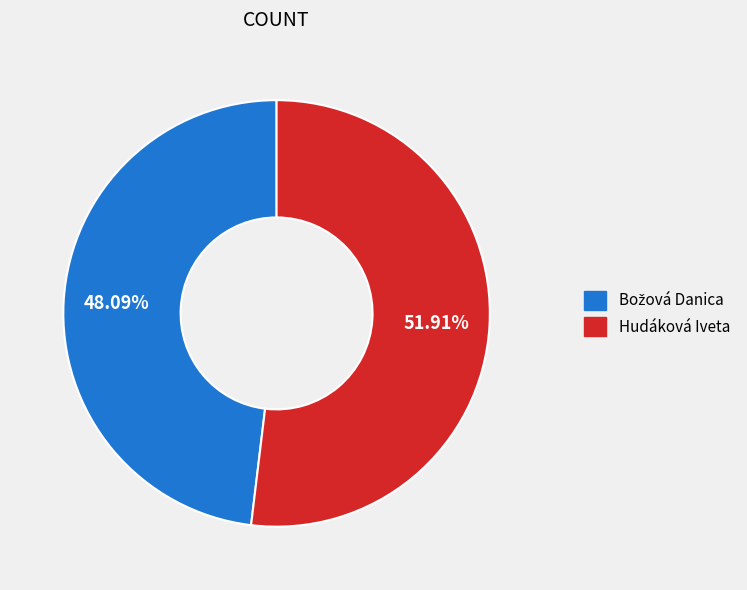

Which slice represents more than half of the pie?

Hudáková Iveta